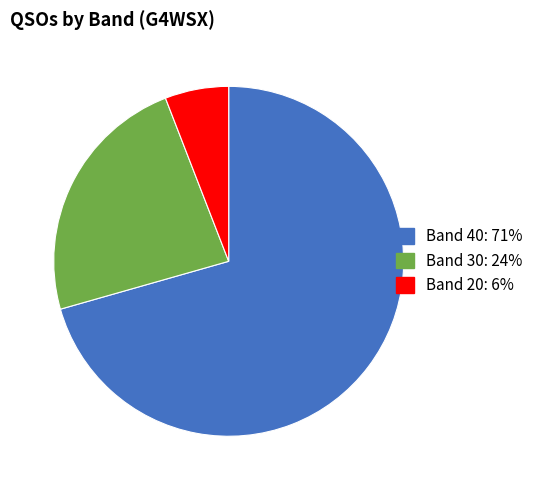

Is there a majority slice in this chart?

Yes